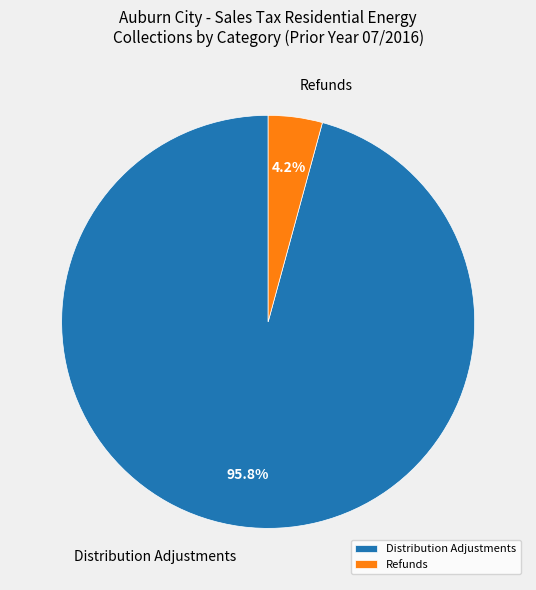

Which slice represents more than half of the pie?

Distribution Adjustments